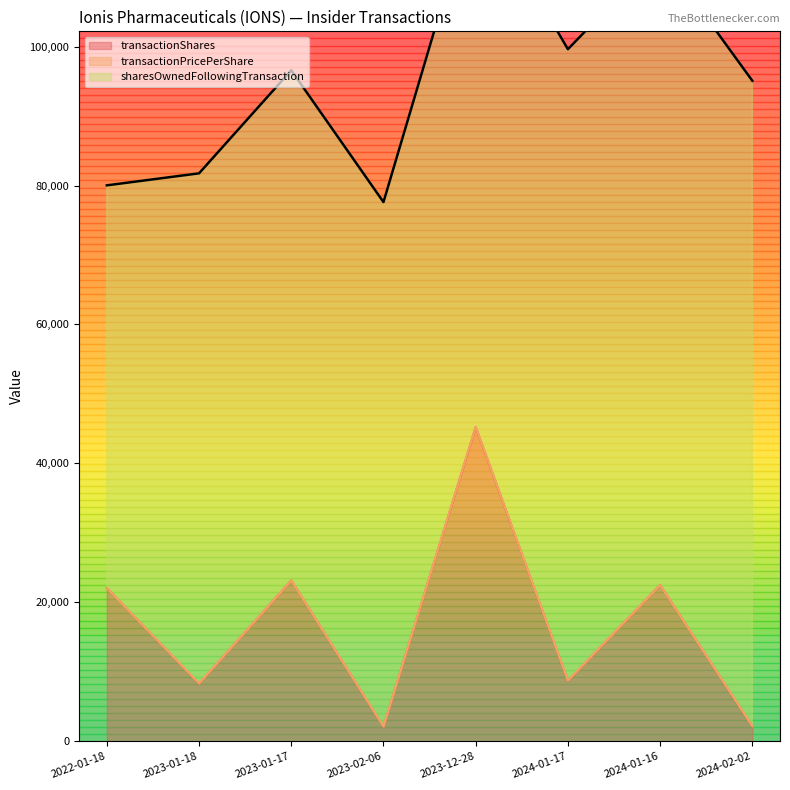

What position from the right is 2022-01-18?

8